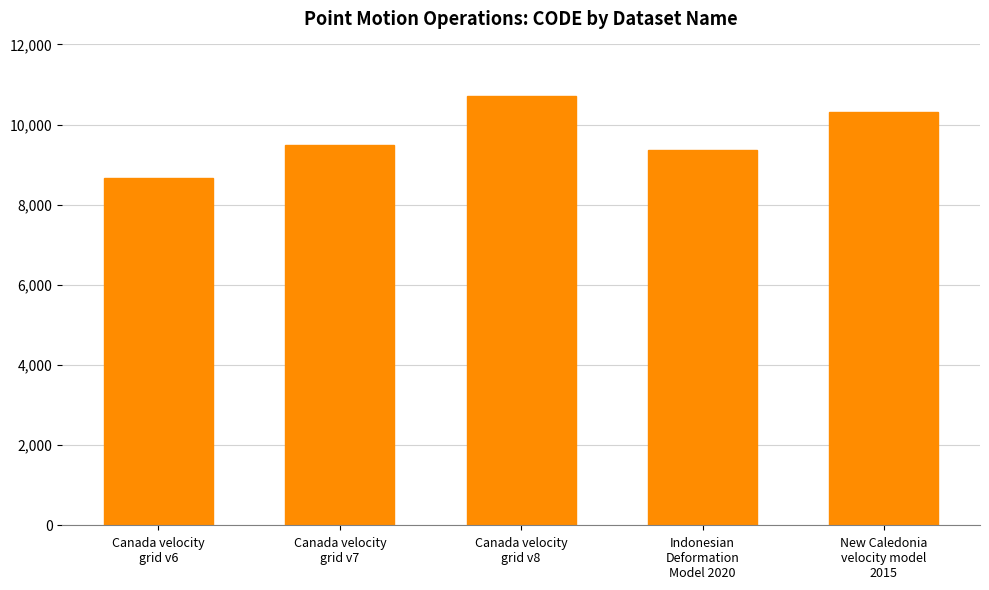

Reading left to right, list all the values displayed in this chart.

8676	9483	10707	9375	10323